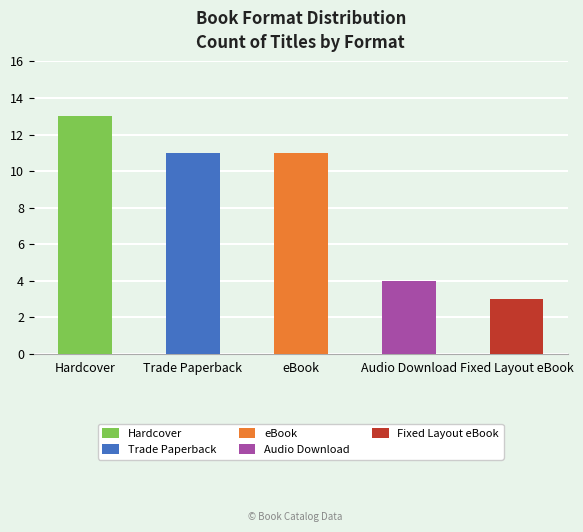

What is the value of the 1st bar from the left?

13